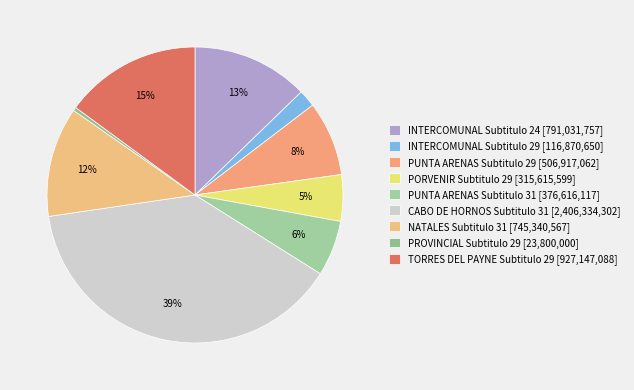

Combined, do INTERCOMUNAL Subtitulo 24 and PUNTA ARENAS Subtitulo 31 account for over 50%?

No